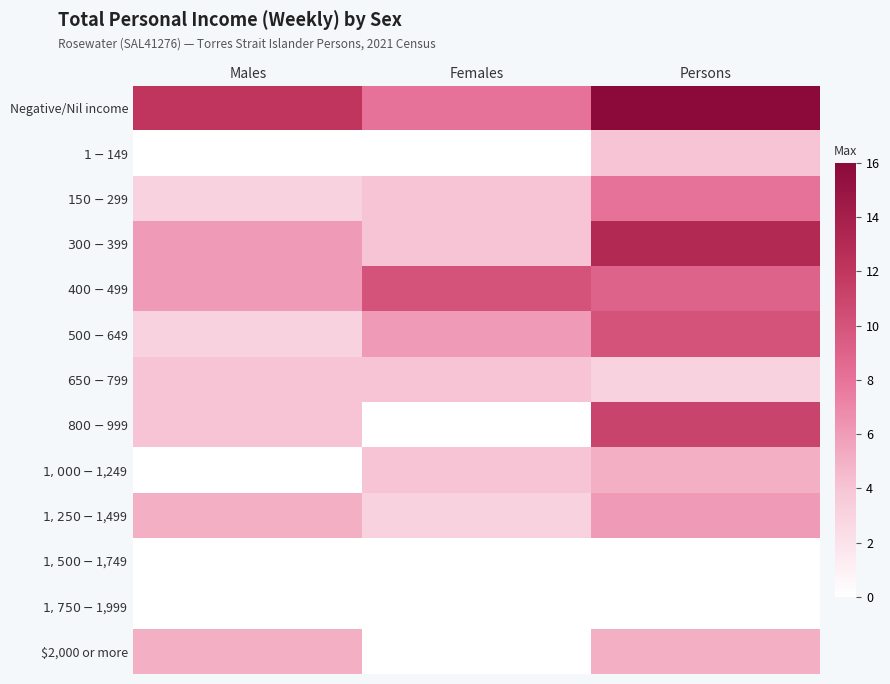

How many data points does each series have?

3